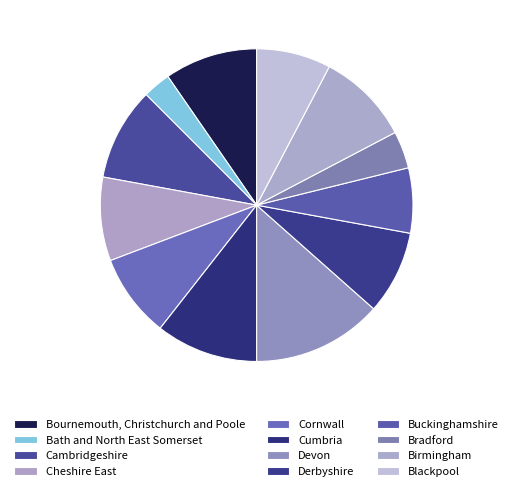

How many slices are in this pie chart?

12